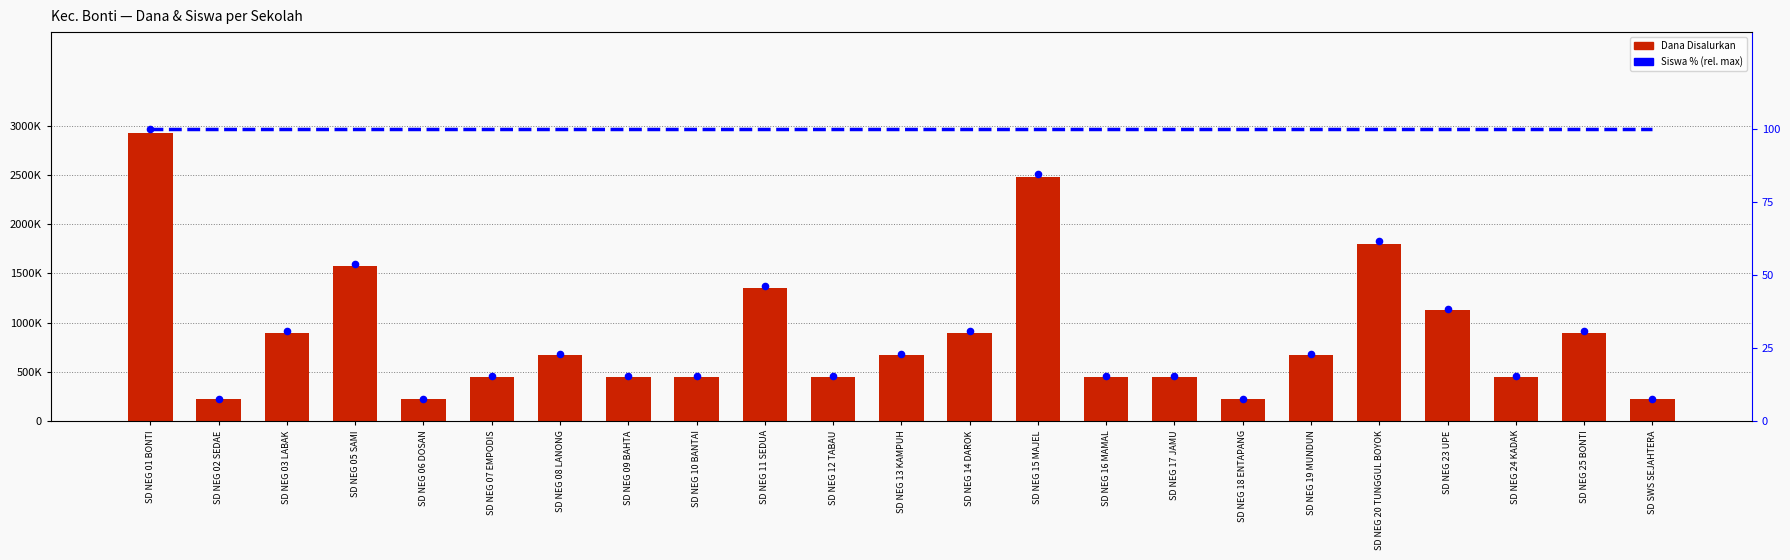

Is the value of percentile rank within the sample at SD NEG 08 LANONG greater than the value of Dana Disalurkan at SD NEG 02 SEDAE?

No